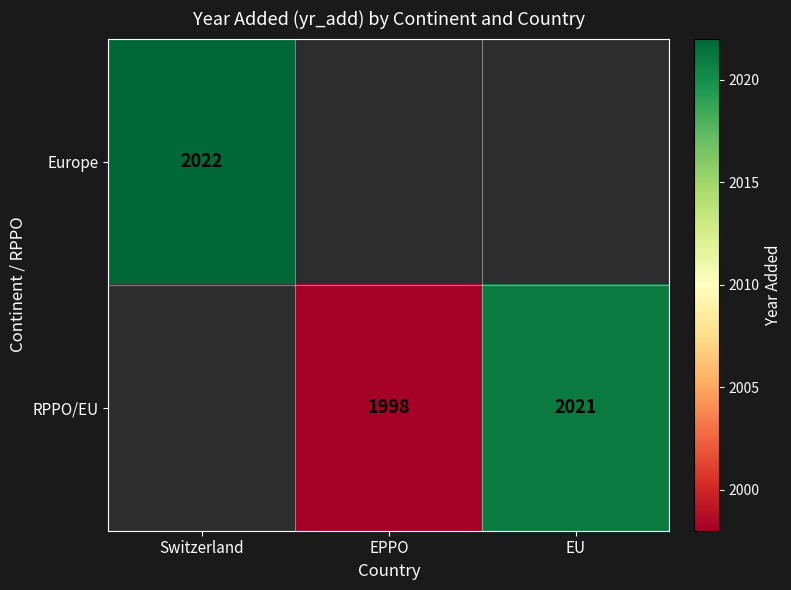

How many data points does each series have?

3